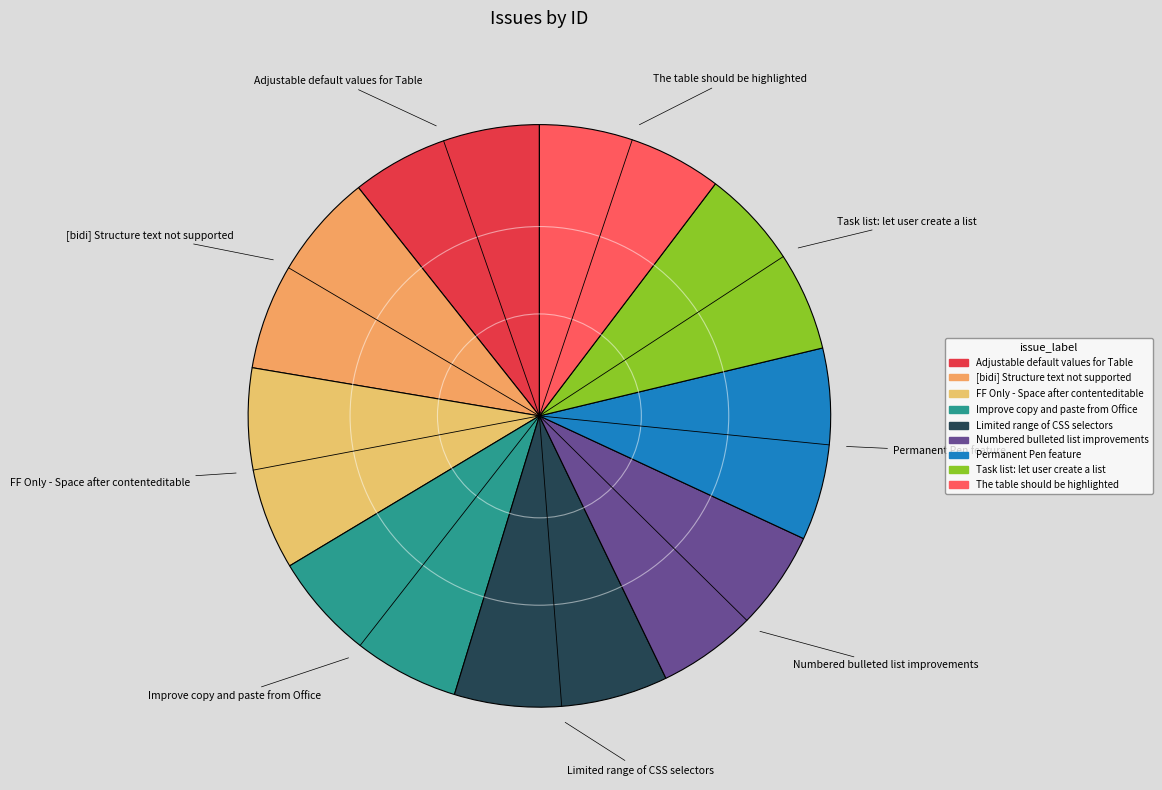

Is there any slice that represents more than half of the pie?

No